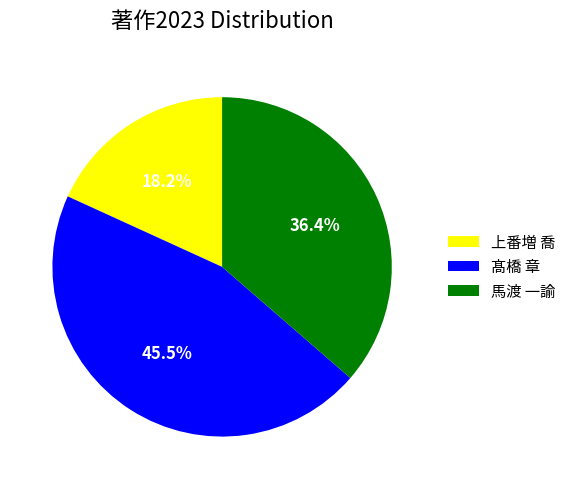

To the nearest percent, what is the difference between the 髙橋 章 and 馬渡 一諭 slice percentages?

9%